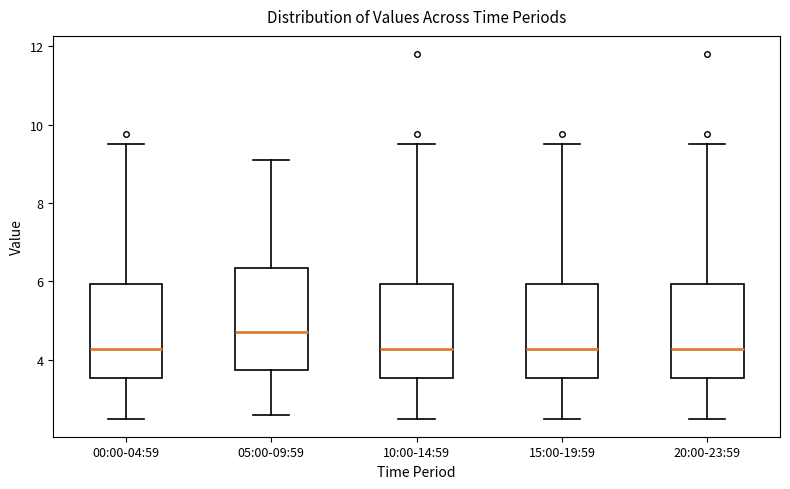

Where does the upper whisker of the box for 15:00-19:59 end on the y-axis? The values are not printed on the chart, so give them approximately, as read against the axis.

9.6